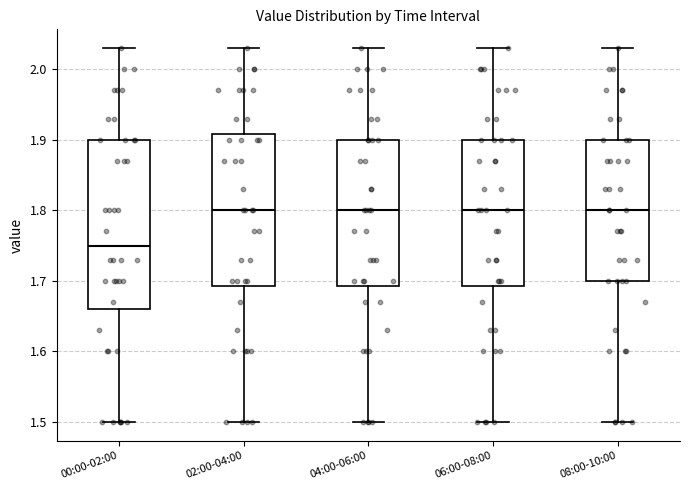

Reading left to right, transcribe this box plot: for each box, give where its median line is, the range the box spans, and where its two whiskers end, as read against the y-axis. The values are not printed on the chart, so give them approximately, as read against the axis.

00:00-02:00: median 1.75, box 1.66 to 1.90, whiskers 1.50 to 2.03
02:00-04:00: median 1.80, box 1.69 to 1.91, whiskers 1.50 to 2.03
04:00-06:00: median 1.80, box 1.69 to 1.90, whiskers 1.50 to 2.03
06:00-08:00: median 1.80, box 1.69 to 1.90, whiskers 1.50 to 2.03
08:00-10:00: median 1.80, box 1.70 to 1.90, whiskers 1.50 to 2.03